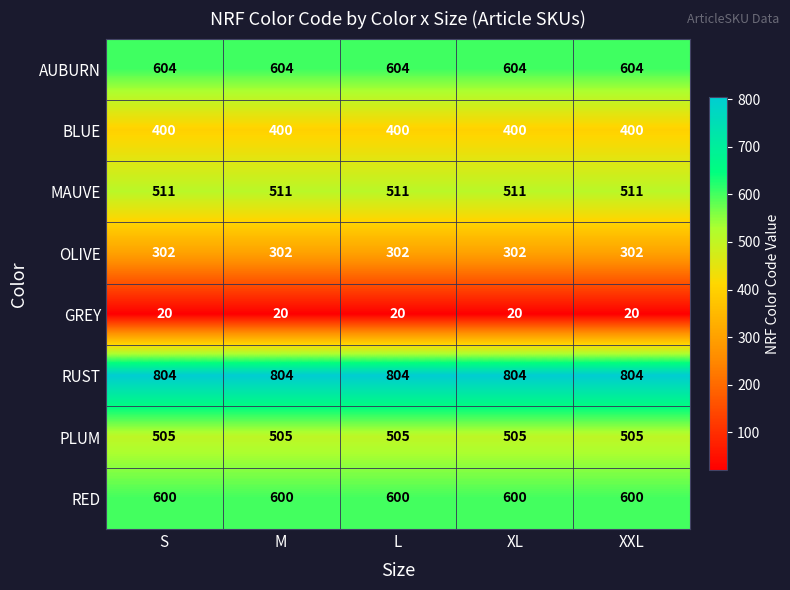

At how many categories does at least one series exceed 681?

5